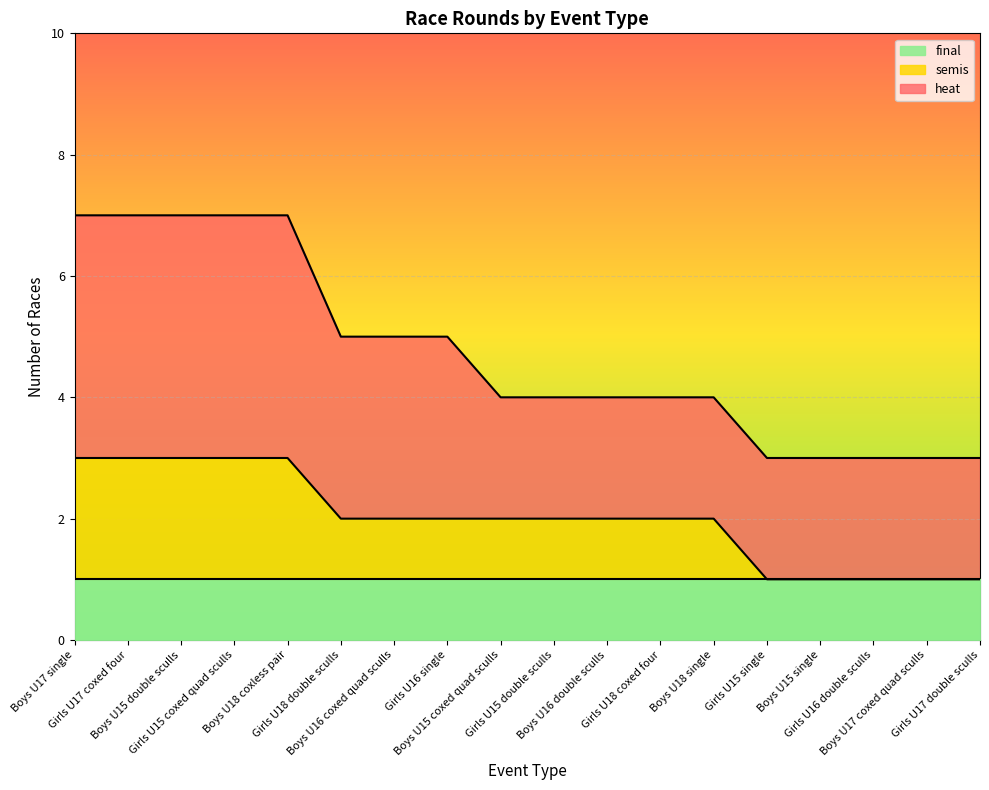

Which series has the largest total across all categories?

heat